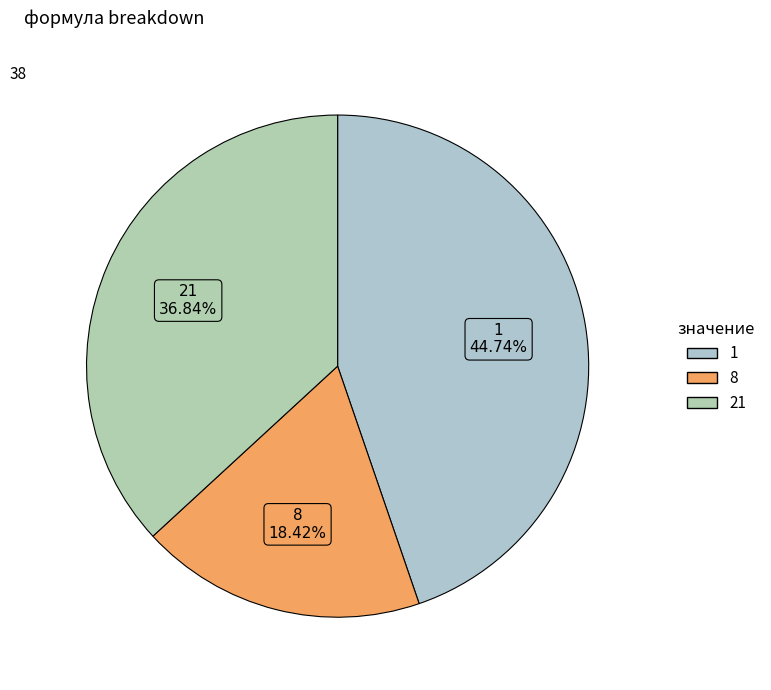

Do 1 and 8 together represent more than half of the pie?

Yes